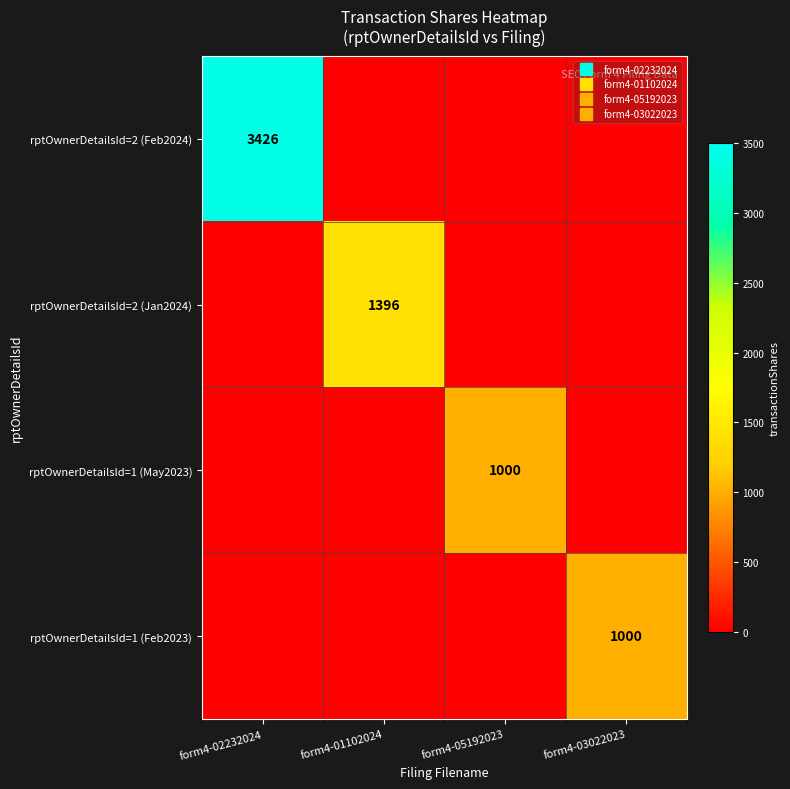

Which series has the largest total across all categories?

rptOwnerDetailsId=2 (Feb2024)